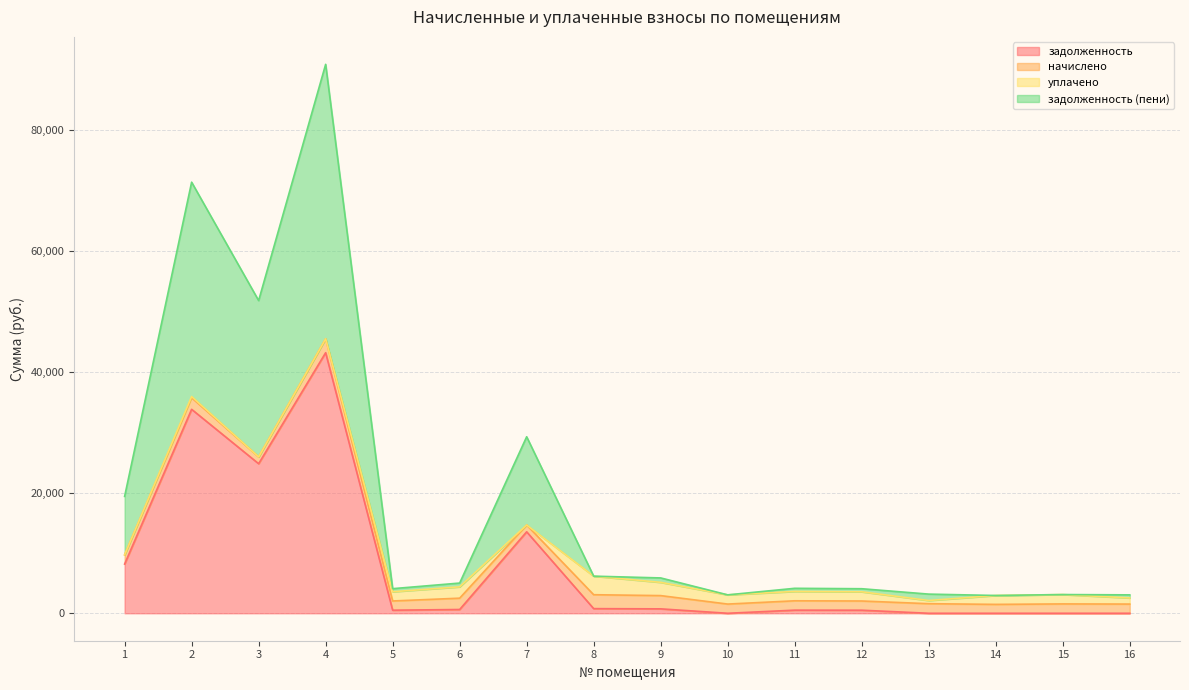

How many values in задолженность are above zero?

11